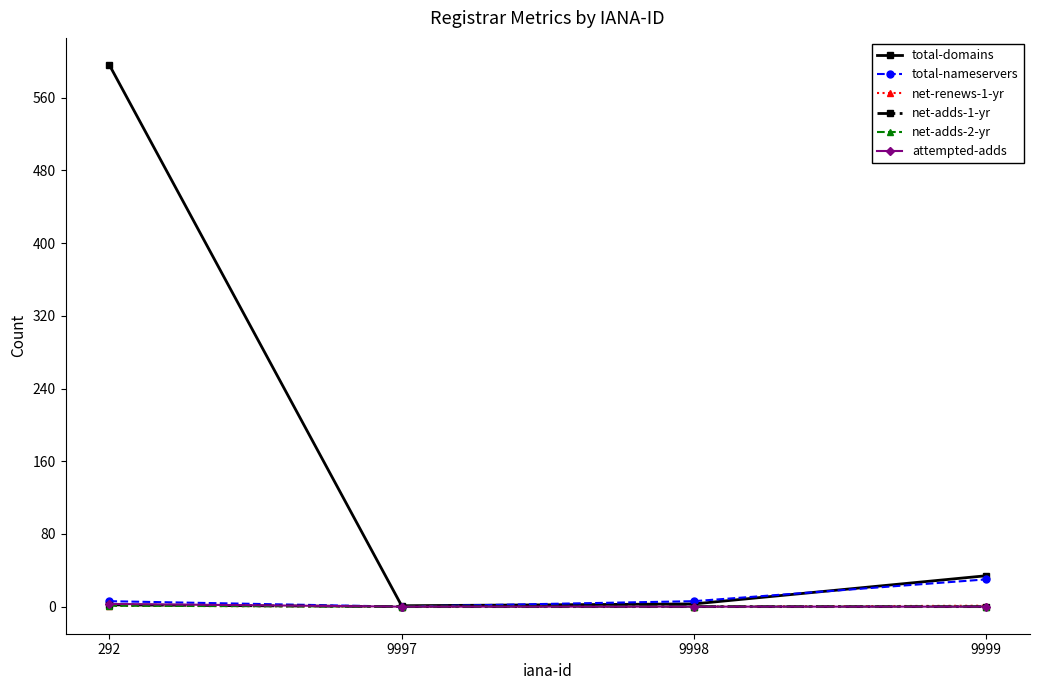

How many series are shown in this chart?

6